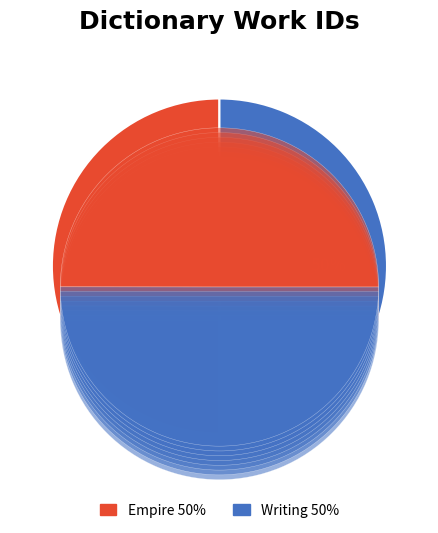

To the nearest percent, what is the average slice percentage?

50%